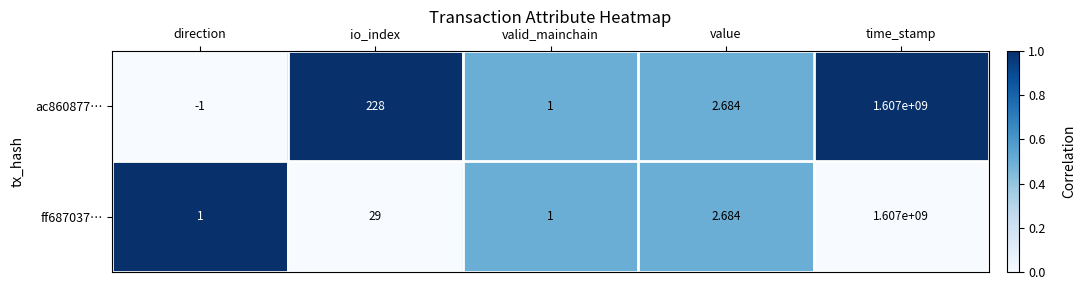

Rank the categories by ac860877… value from highest to lowest.

time_stamp, io_index, value, valid_mainchain, direction